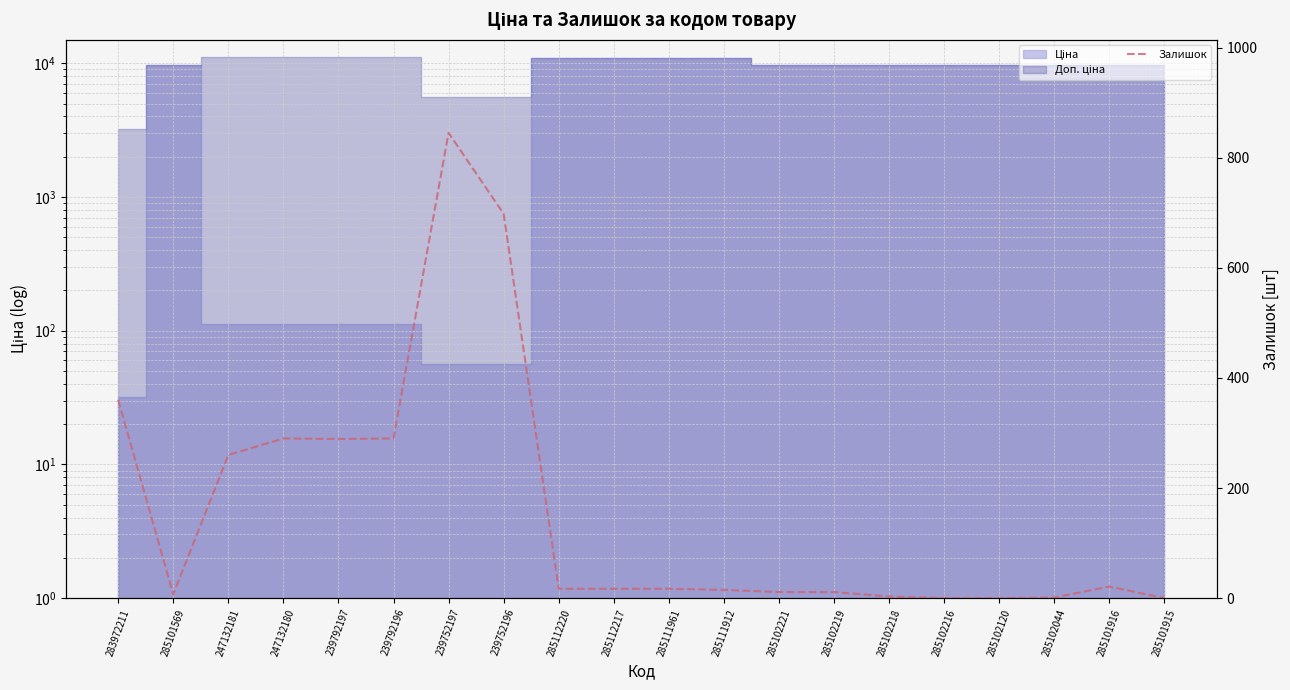

At which category does the chart reach its minimum across all series?

285102216